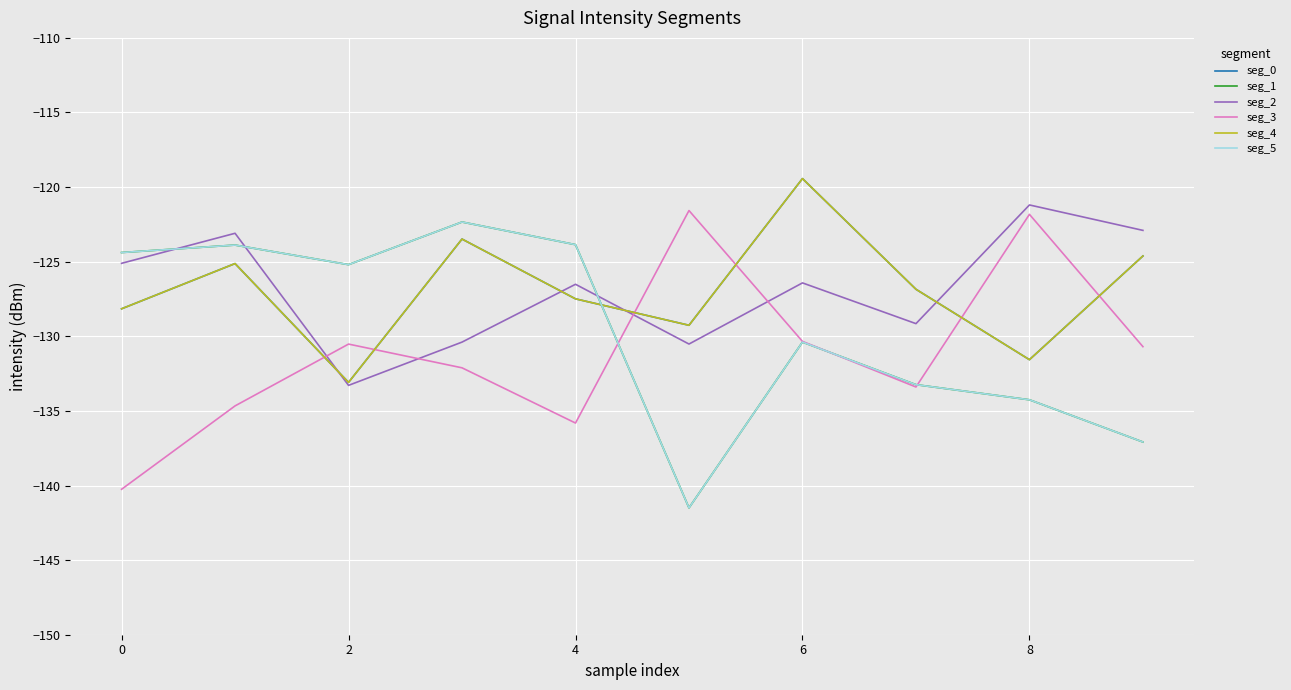

Does the chart have visible grid lines?

Yes